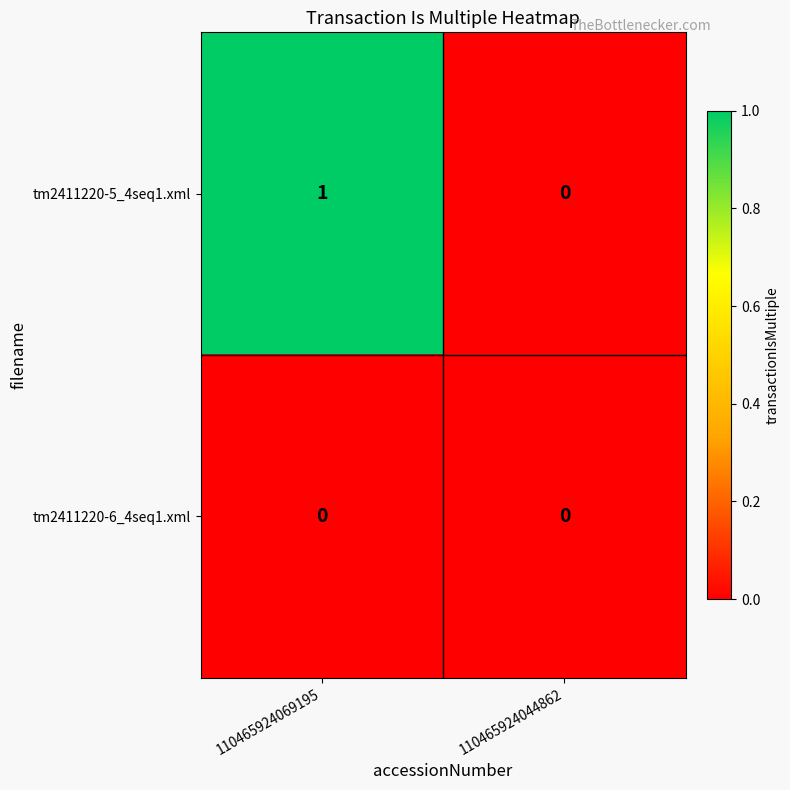

List the series in order of their overall mean, lowest first.

tm2411220-6_4seq1.xml, tm2411220-5_4seq1.xml